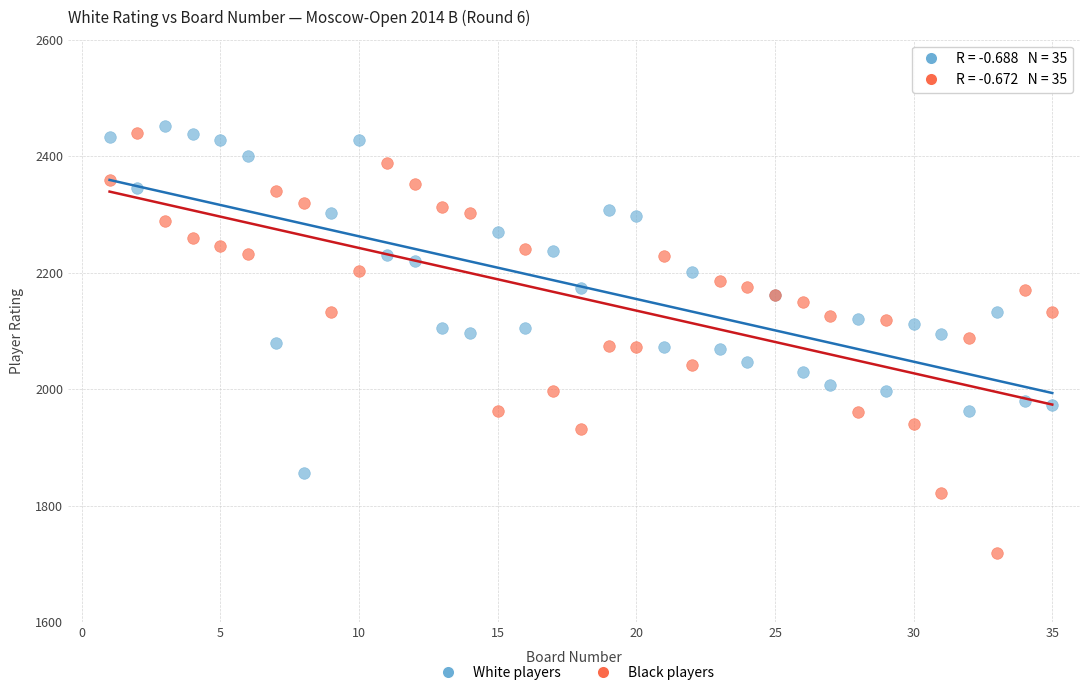

What are all the series names shown in the legend?

White players, Black players